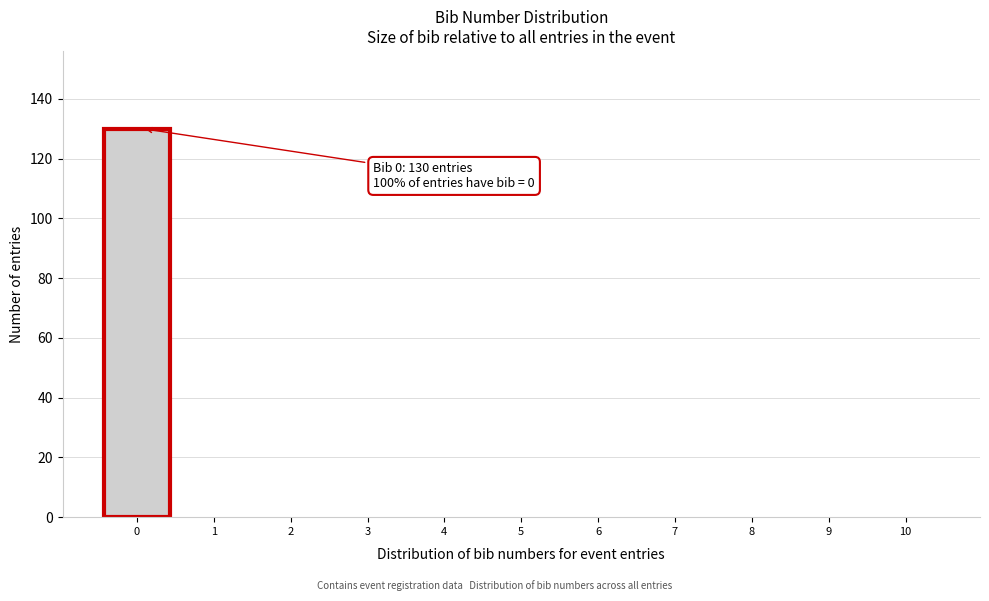

Reading left to right, what are all the values shown in this chart?

0=130	1=0	2=0	3=0	4=0	5=0	6=0	7=0	8=0	9=0	10=0